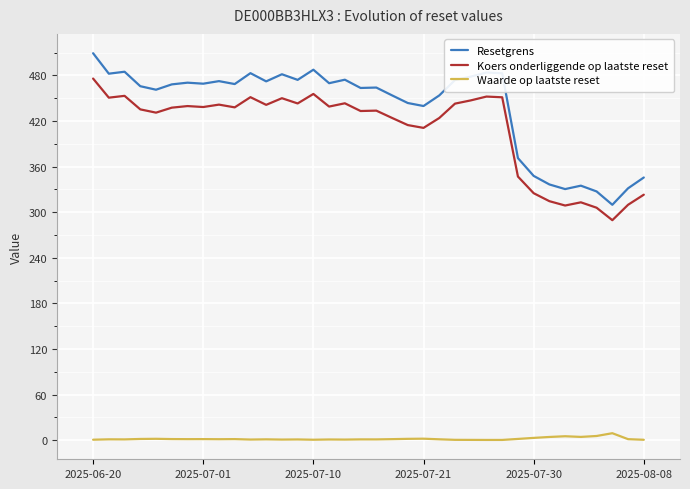

Which series has the largest total across all categories?

Resetgrens